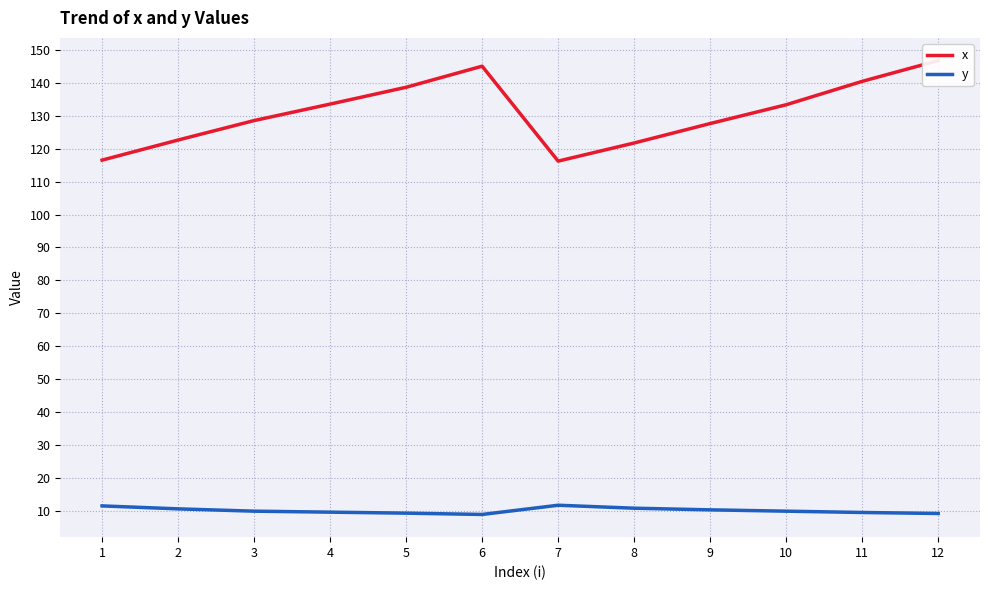

Which series has the widest spread of values?

x